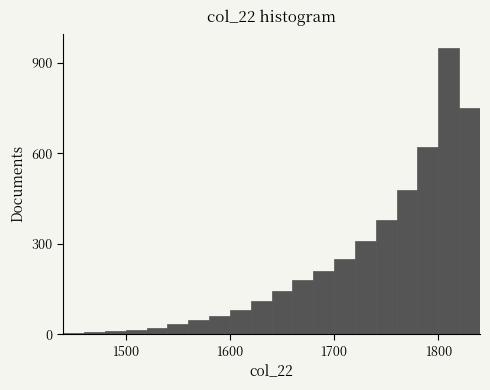

Read against the x-axis, roughly where is the centre of the tallest bar?

1810